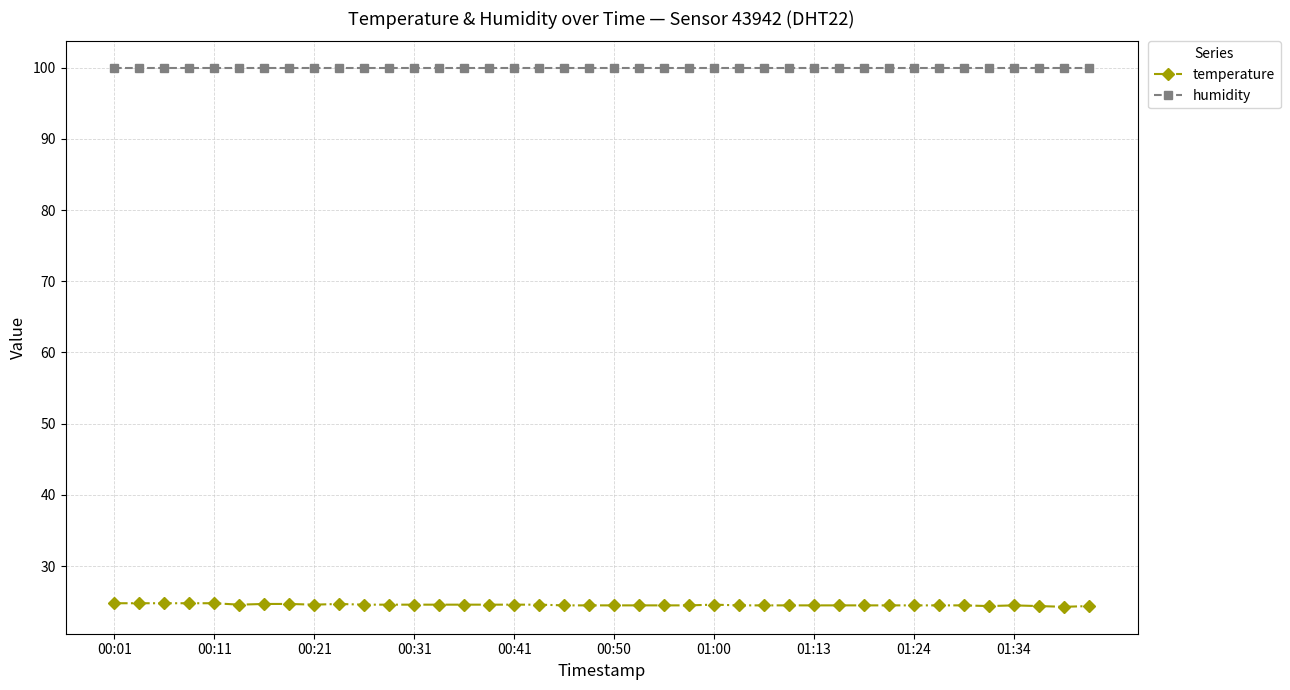

Count the number of data series in this chart.

2